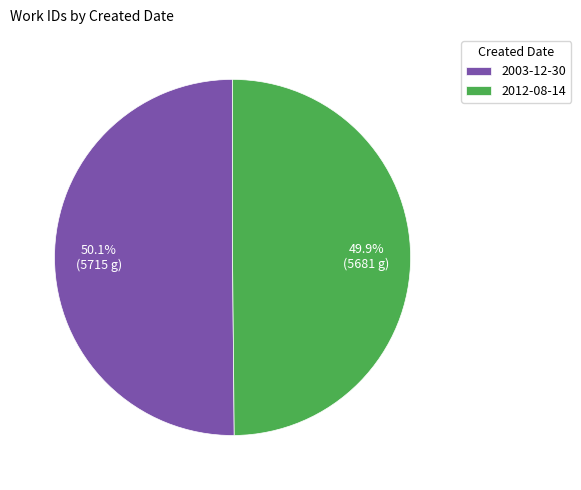

Is there any slice that represents more than half of the pie?

Yes